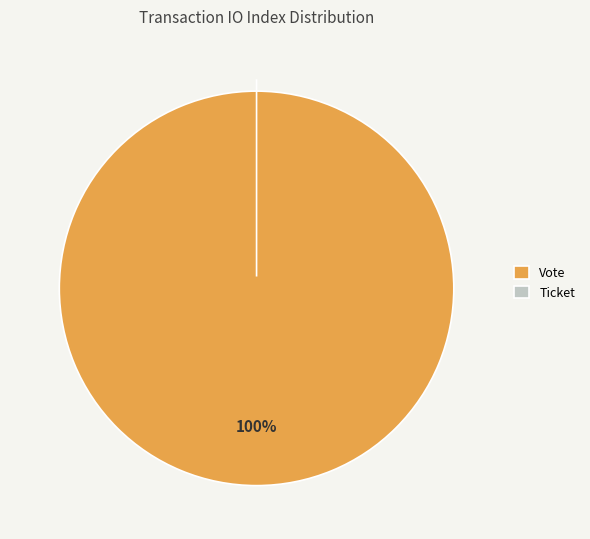

Is Vote the majority of the pie?

Yes